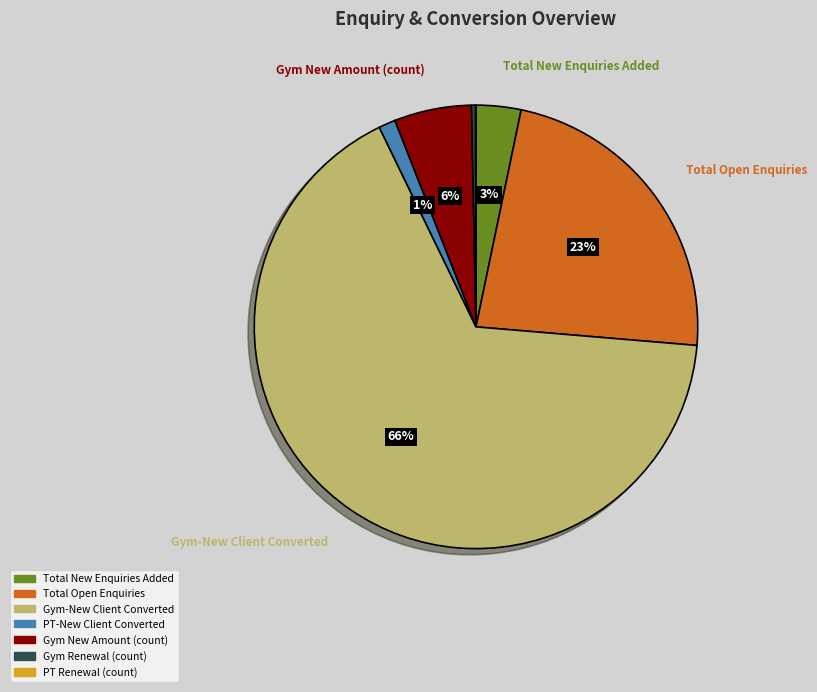

To the nearest percent, what is the combined percentage of PT-New Client Converted and Total Open Enquiries?

24%